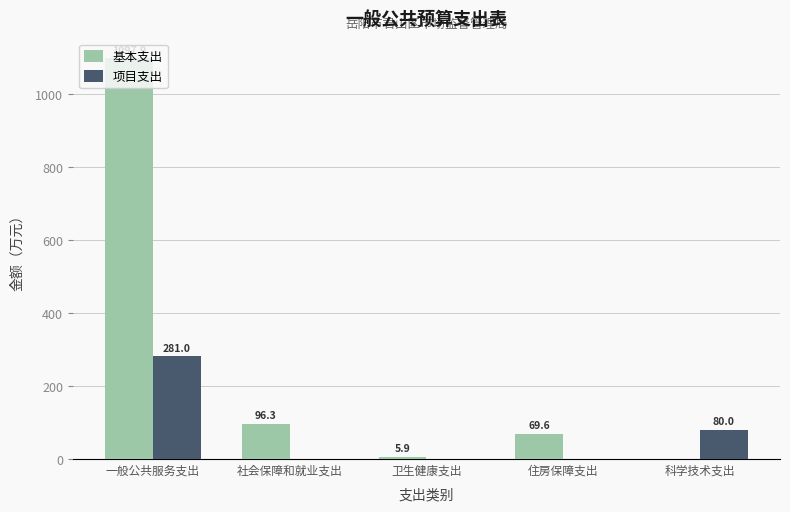

What is the total value across all series at 一般公共服务支出?

1378.9